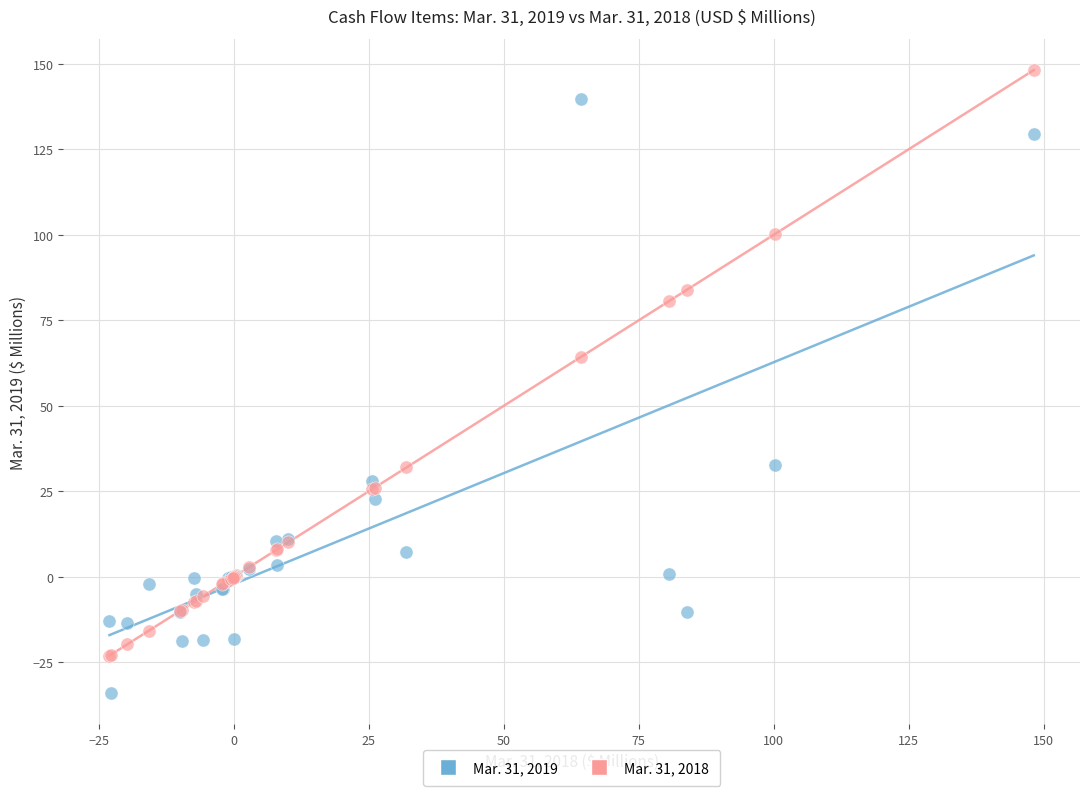

Across all series, what Y value is closest to 57?

64.3